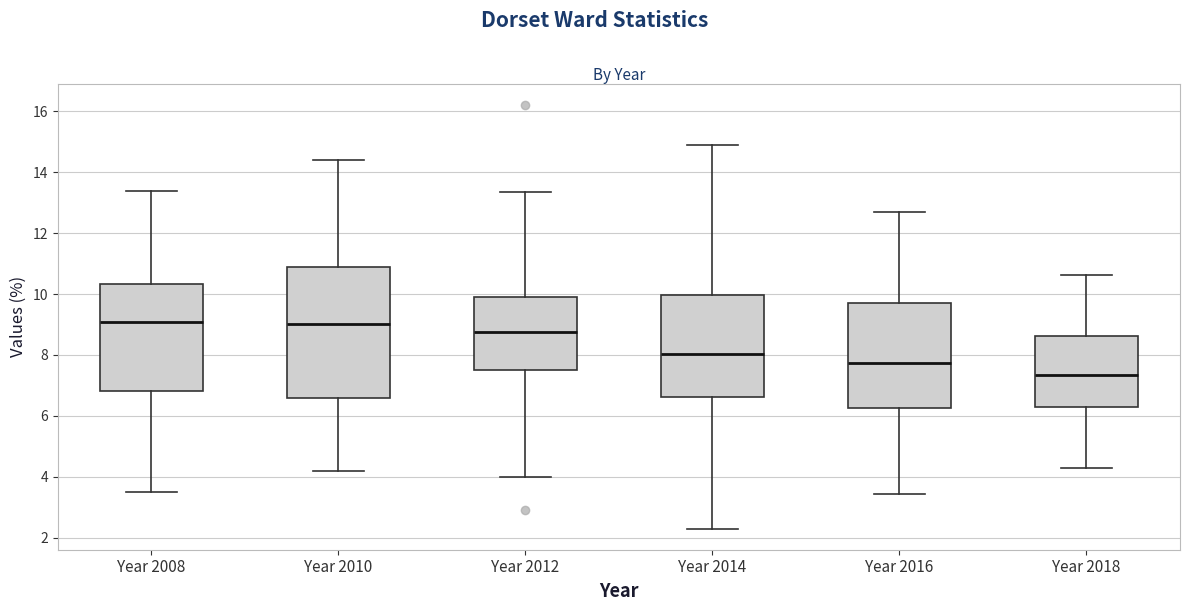

Reading left to right, read every box against the y-axis: the position of its median line, the range the box covers, and the ends of its whiskers. The values are not printed on the chart, so give them approximately, as read against the axis.

Year 2008: median 9.0, box 6.8 to 10.4, whiskers 3.4 to 13.4
Year 2010: median 9.0, box 6.6 to 10.8, whiskers 4.2 to 14.4
Year 2012: median 8.8, box 7.4 to 10.0, whiskers 4.0 to 13.4
Year 2014: median 8.0, box 6.6 to 10.0, whiskers 2.2 to 14.8
Year 2016: median 7.8, box 6.2 to 9.8, whiskers 3.4 to 12.8
Year 2018: median 7.4, box 6.2 to 8.6, whiskers 4.2 to 10.6